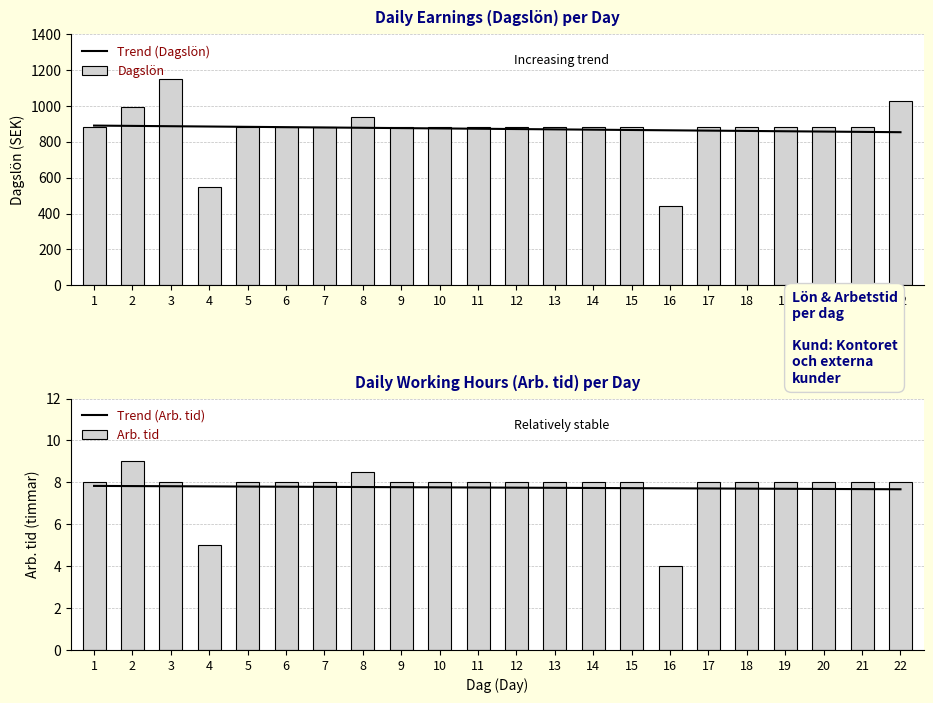

At which label is Arb. tid closest to 6?

4